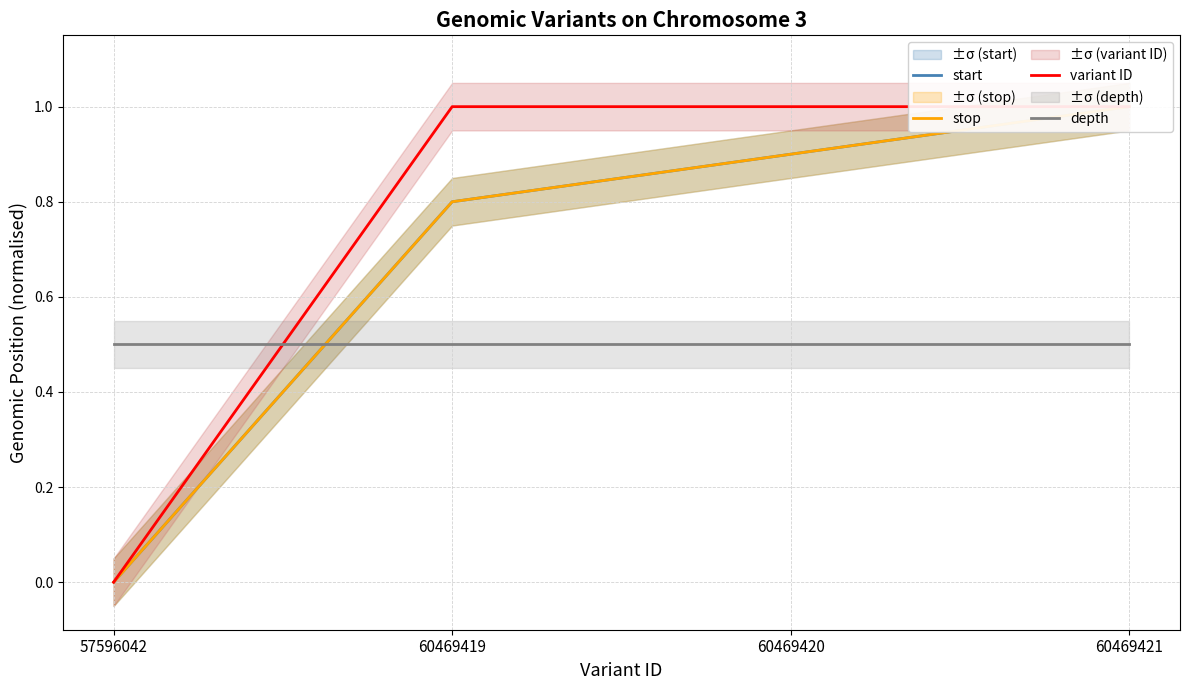

How many times do depth and start cross each other?

1